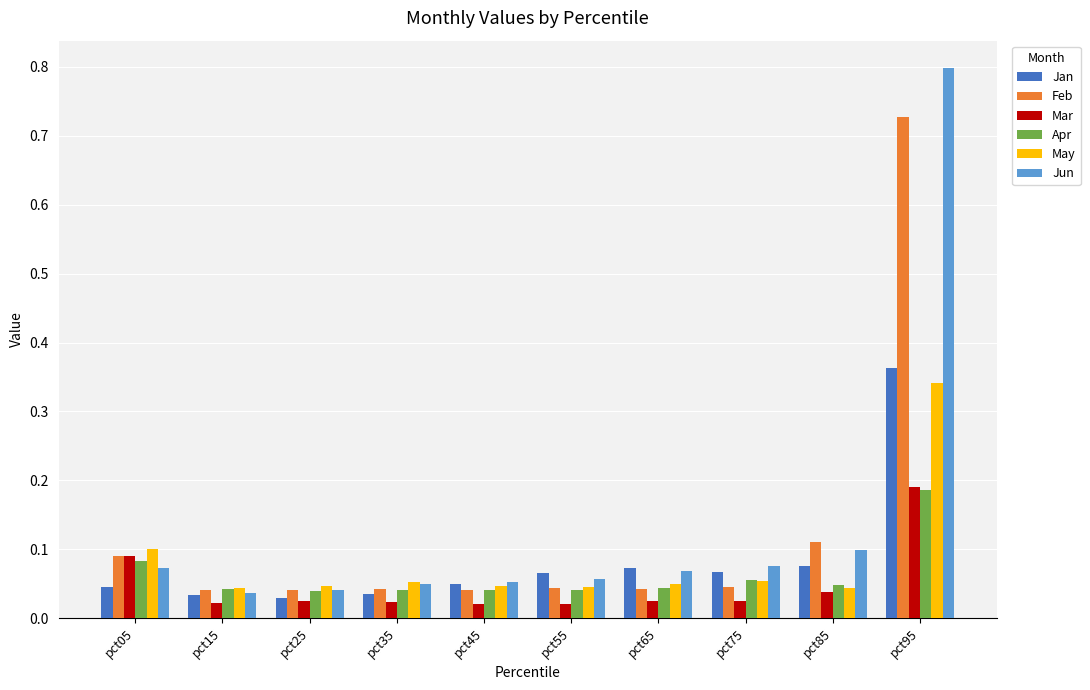

Between pct35 and pct95, which series saw the biggest shift?

Jun